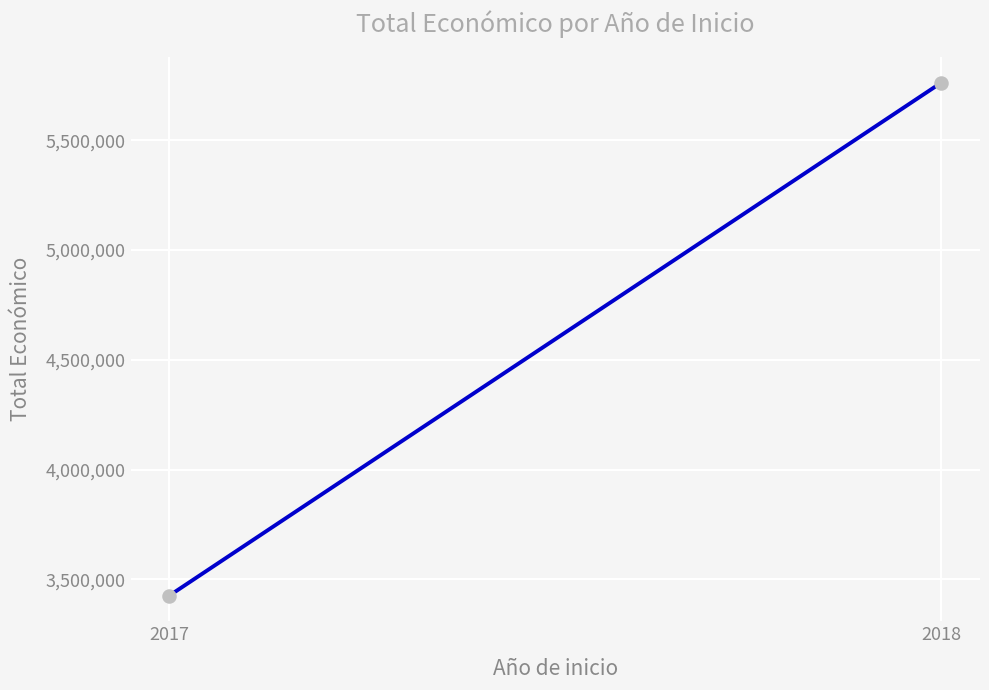

What is the range of Y values (max minus min)?

2336308